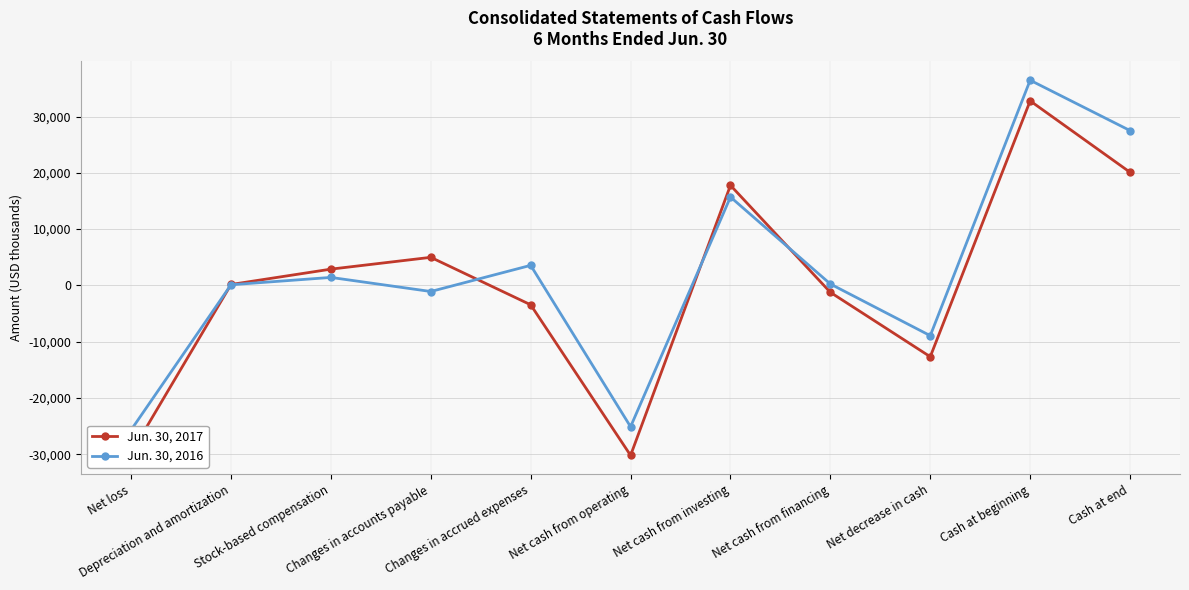

Which series has the largest total across all categories?

Jun. 30, 2016